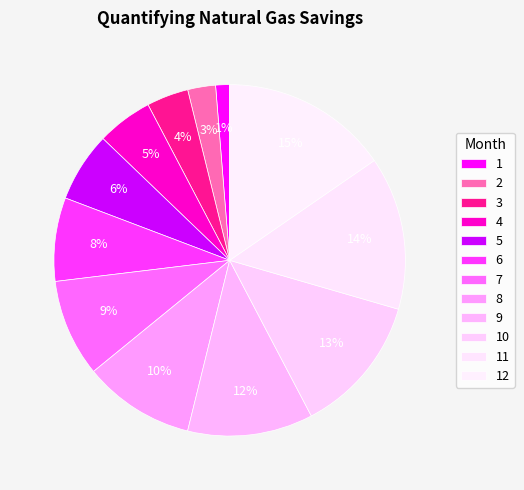

Count the number of slices in the pie.

12